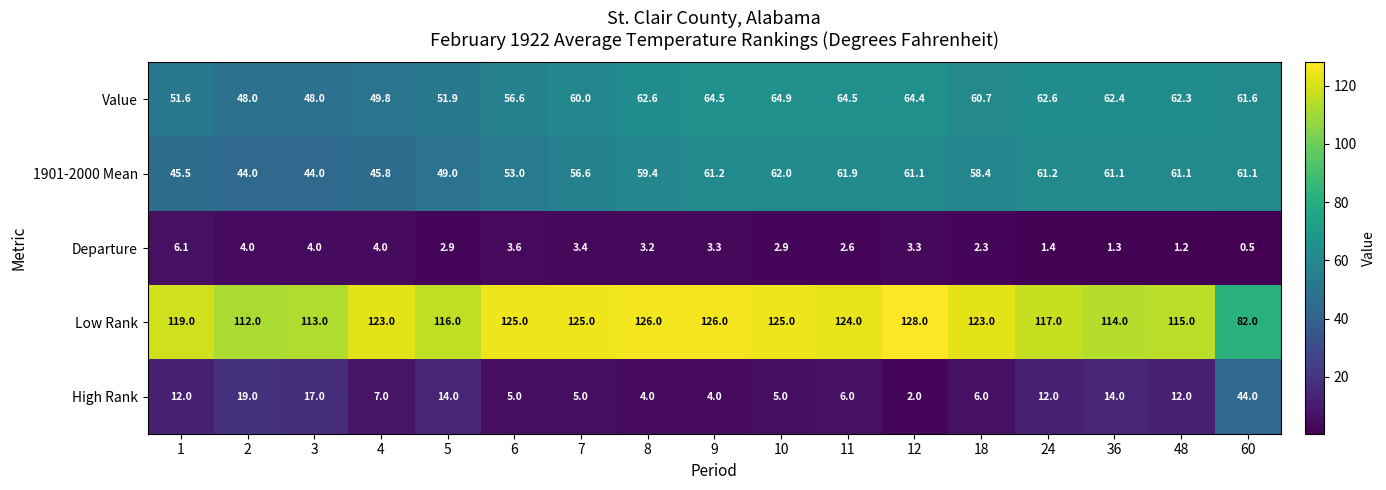

What is the difference between the maximum and minimum values in the Value series?

16.9